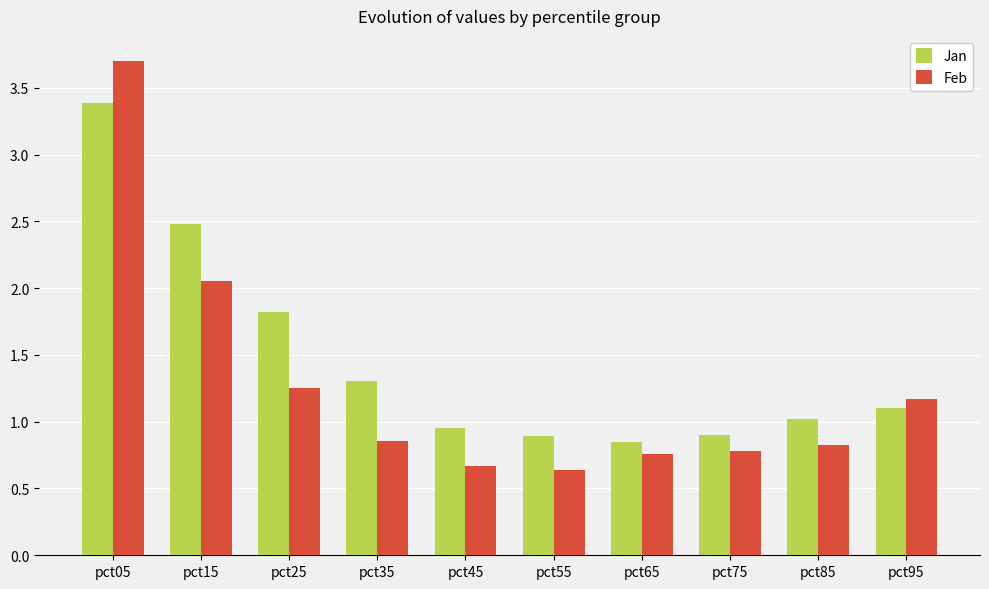

What value does the Jan series have at pct35?

1.3